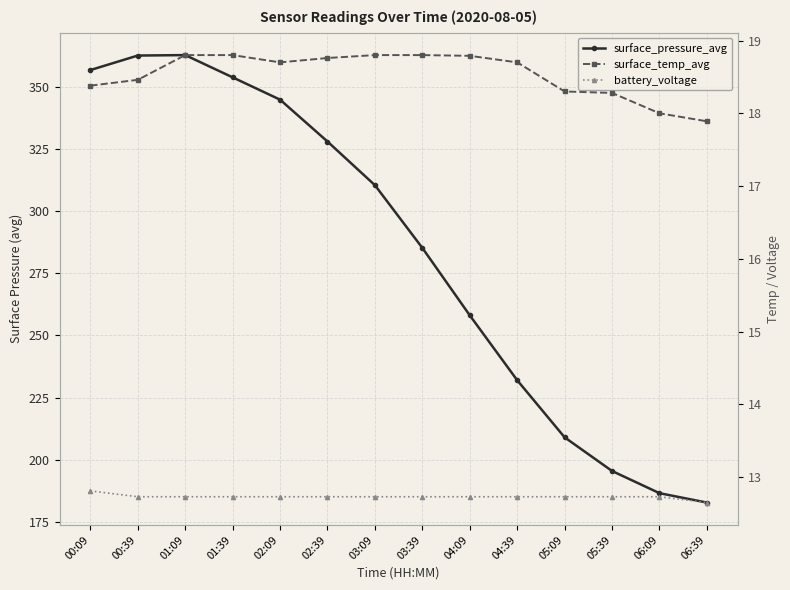

How many lines are shown in the chart?

3